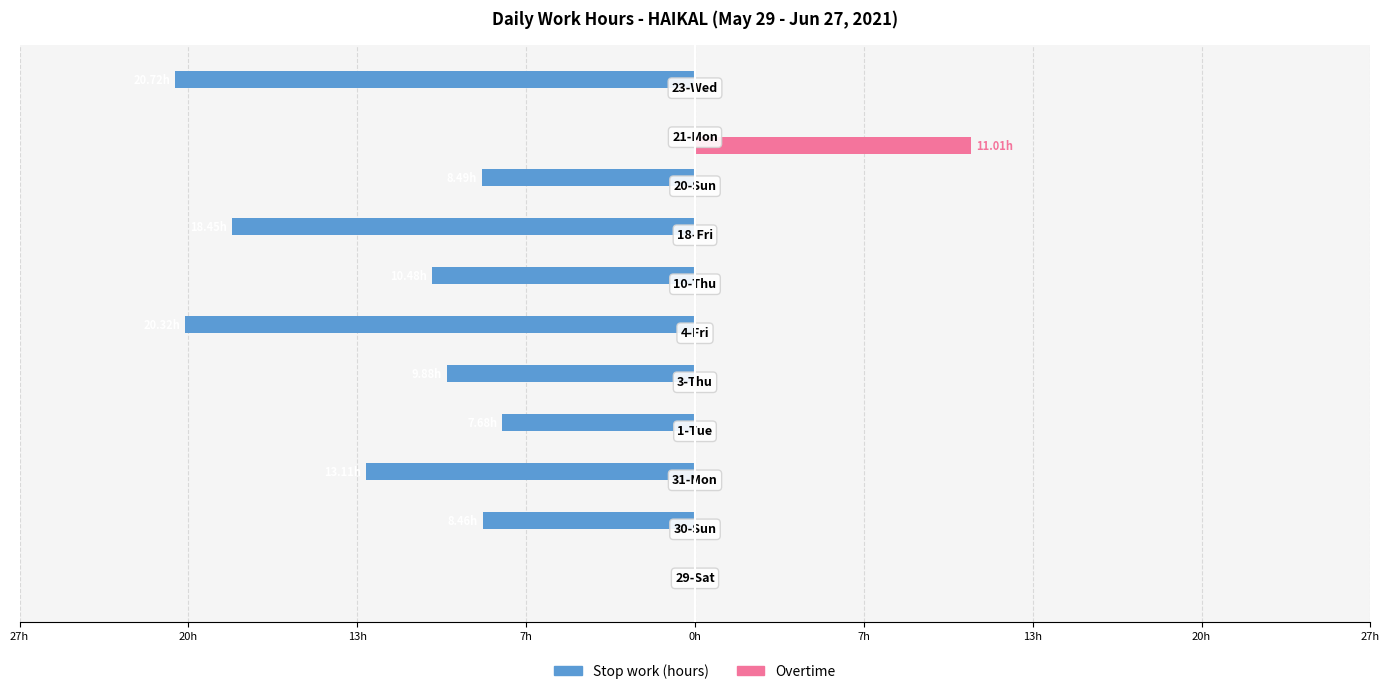

What are all the series names shown in the legend?

Stop work (hours), Overtime